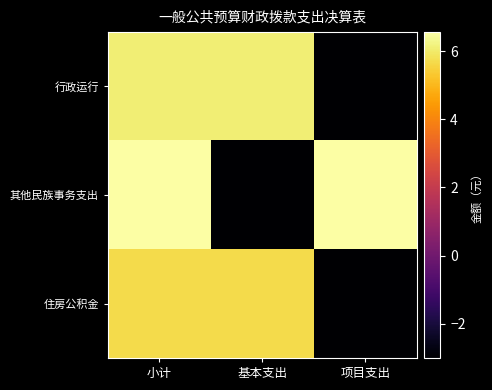

At 基本支出, list the series in order from largest to smallest.

行政运行, 住房公积金, 其他民族事务支出